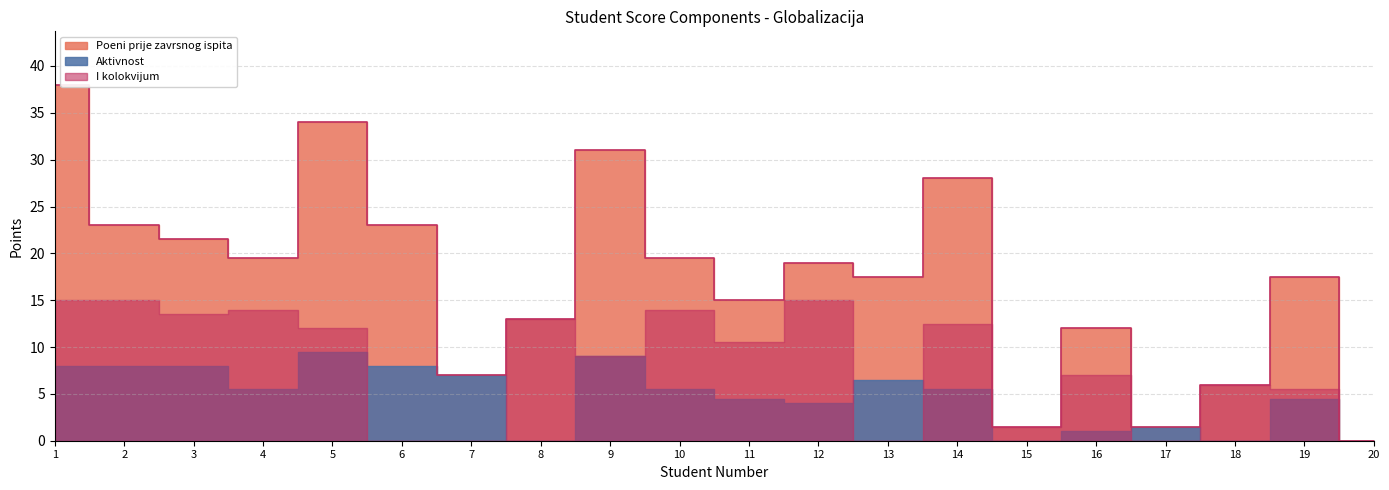

After their last crossing, which series has the higher values: I kolokvijum or Aktivnost?

I kolokvijum